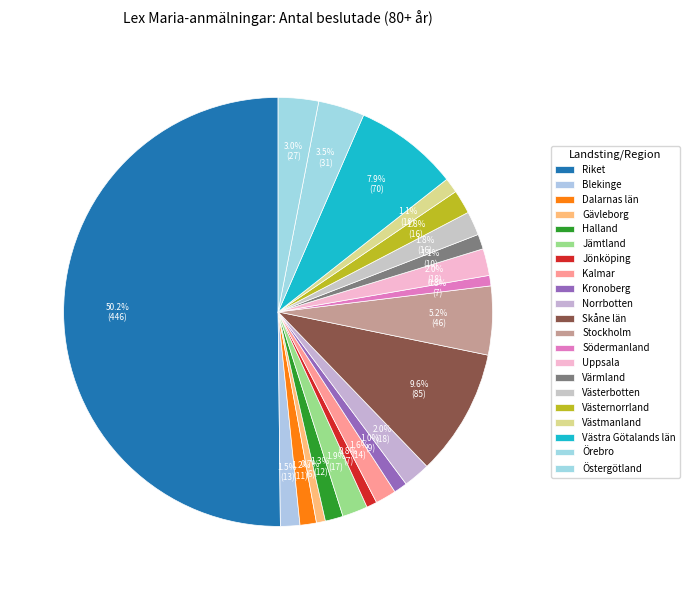

What percentage is the Jönköping slice, to the nearest percent?

1%